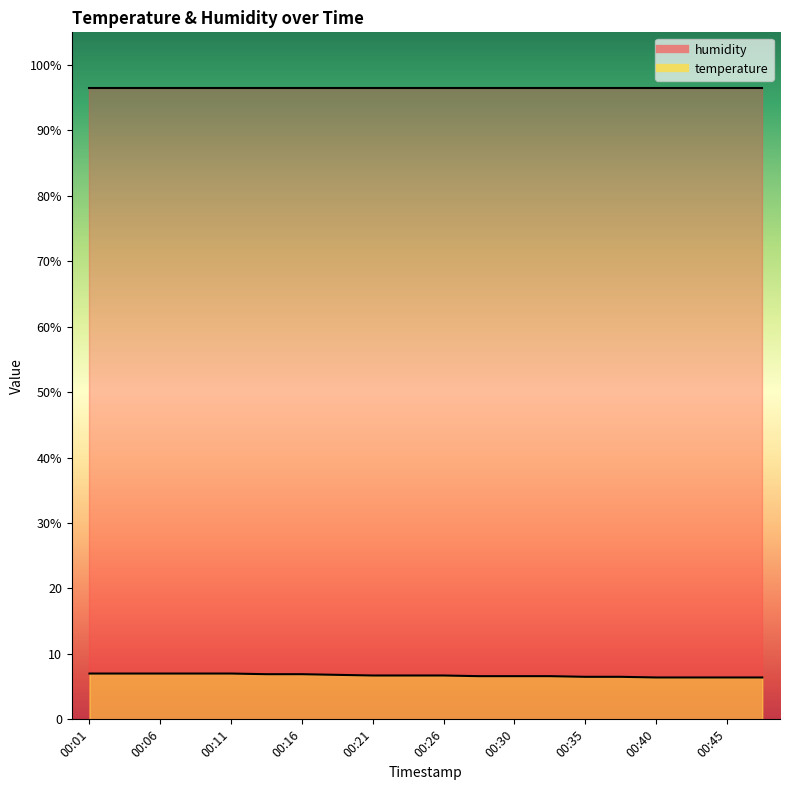

What is the difference between the maximum and second lowest values?

0.6